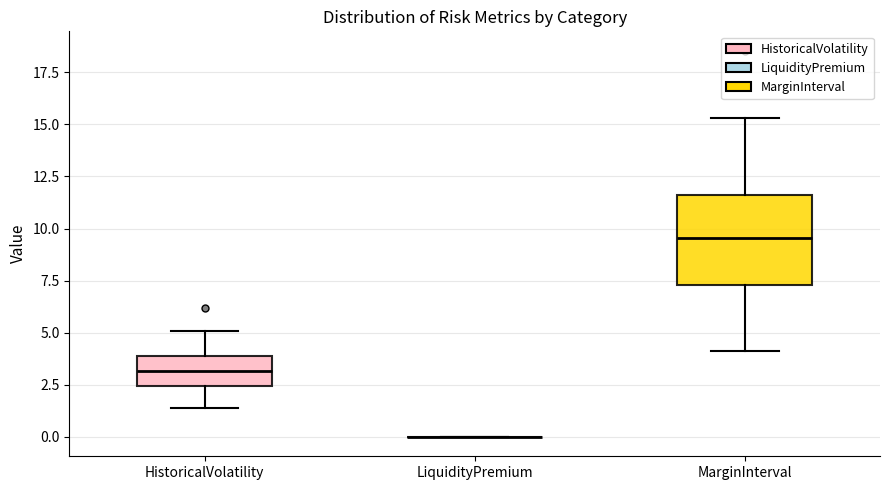

Reading left to right, transcribe this box plot: for each box, give where its median line is, the range the box spans, and where its two whiskers end, as read against the y-axis. The values are not printed on the chart, so give them approximately, as read against the axis.

HistoricalVolatility: median 3.0, box 2.5 to 4.0, whiskers 1.5 to 5.0
LiquidityPremium: box collapsed to a line at 0.0, whiskers 0.0 to 0.0
MarginInterval: median 9.5, box 7.5 to 11.5, whiskers 4.0 to 15.5